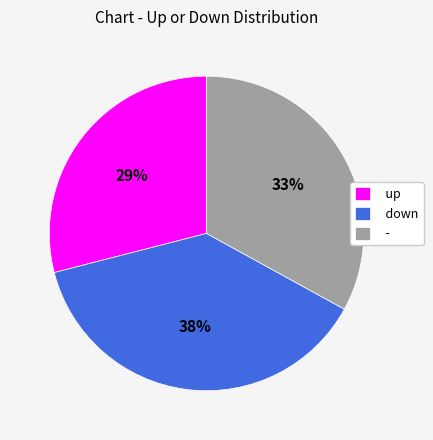

Rank the categories by value from highest to lowest.

down, -, up